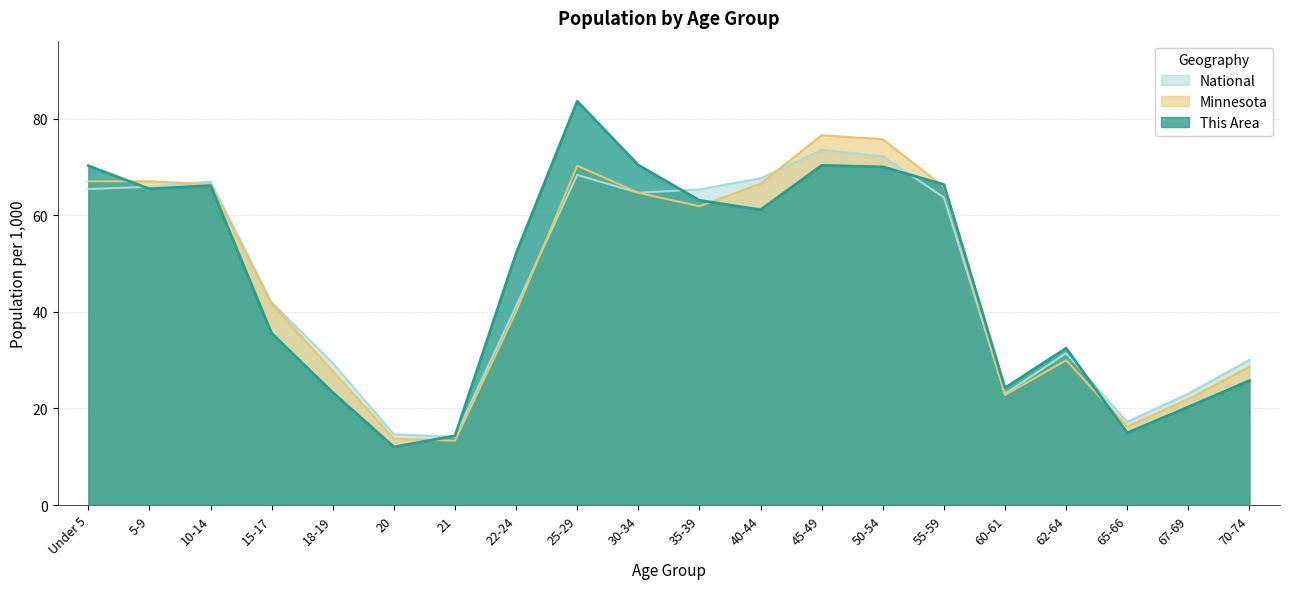

Between 55-59 and 22-24, which is larger?

55-59